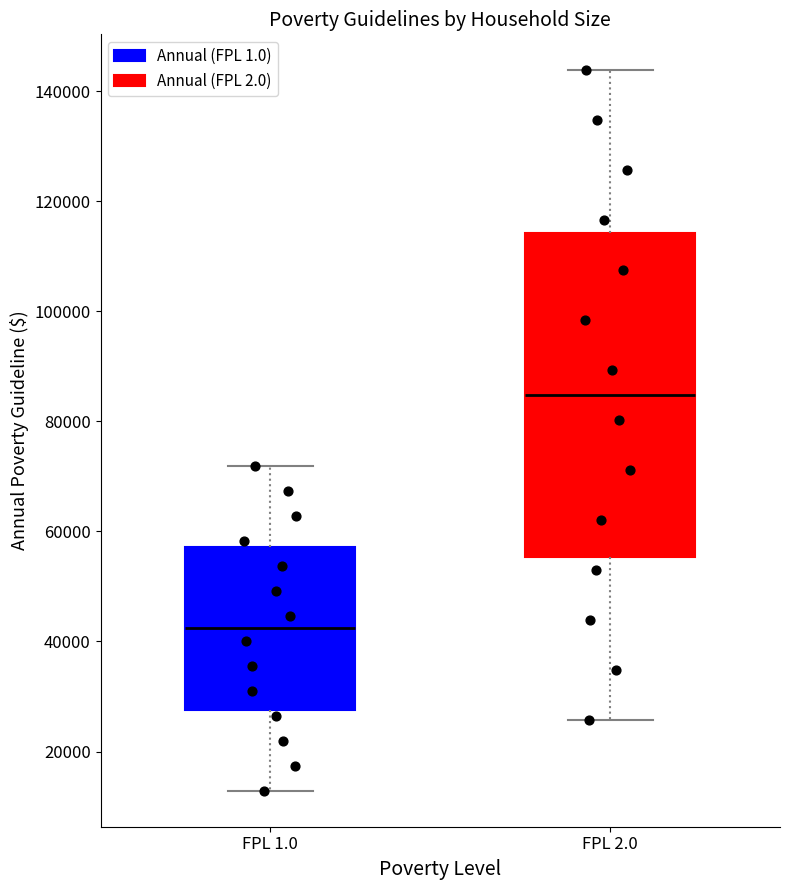

Which box's median line is the lowest?

FPL 1.0